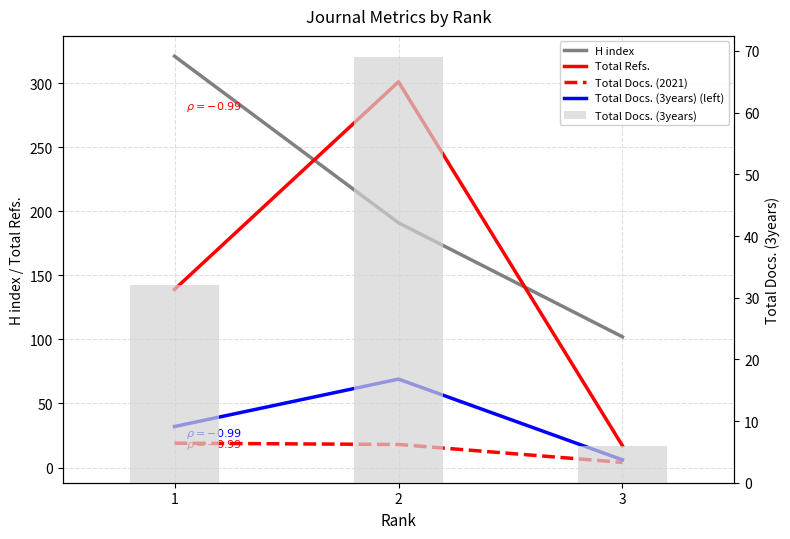

Read the Total Docs. (2021) value at 2, to the nearest 10.

20